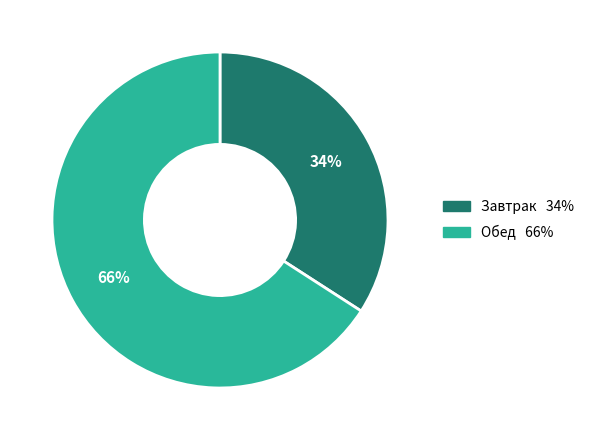

To the nearest percent, what is the difference between the largest and smallest slice percentages?

32%